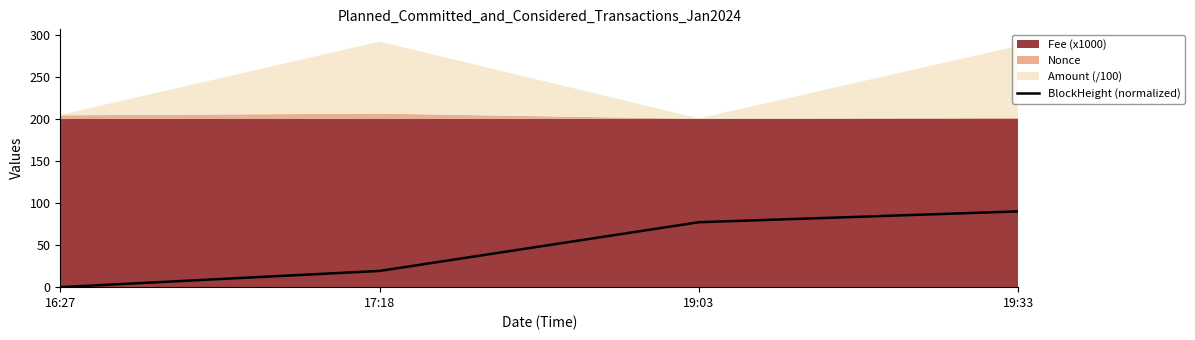

Is it true that BlockHeight (normalized) equals 139.8 at 19:33?

False